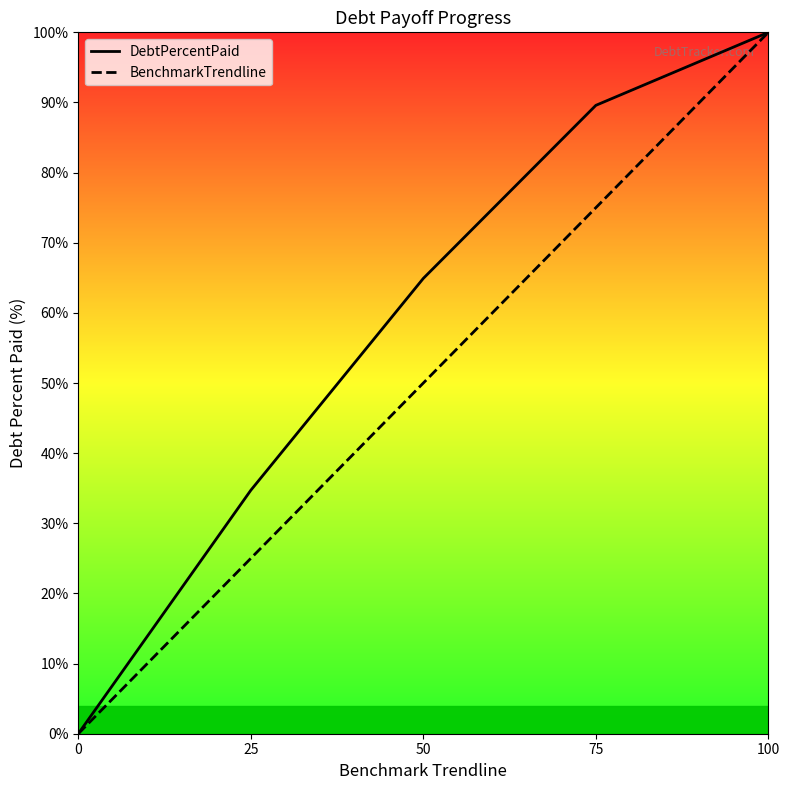

Is the value of DebtPercentPaid at 75 greater than the value of BenchmarkTrendline at 50?

Yes